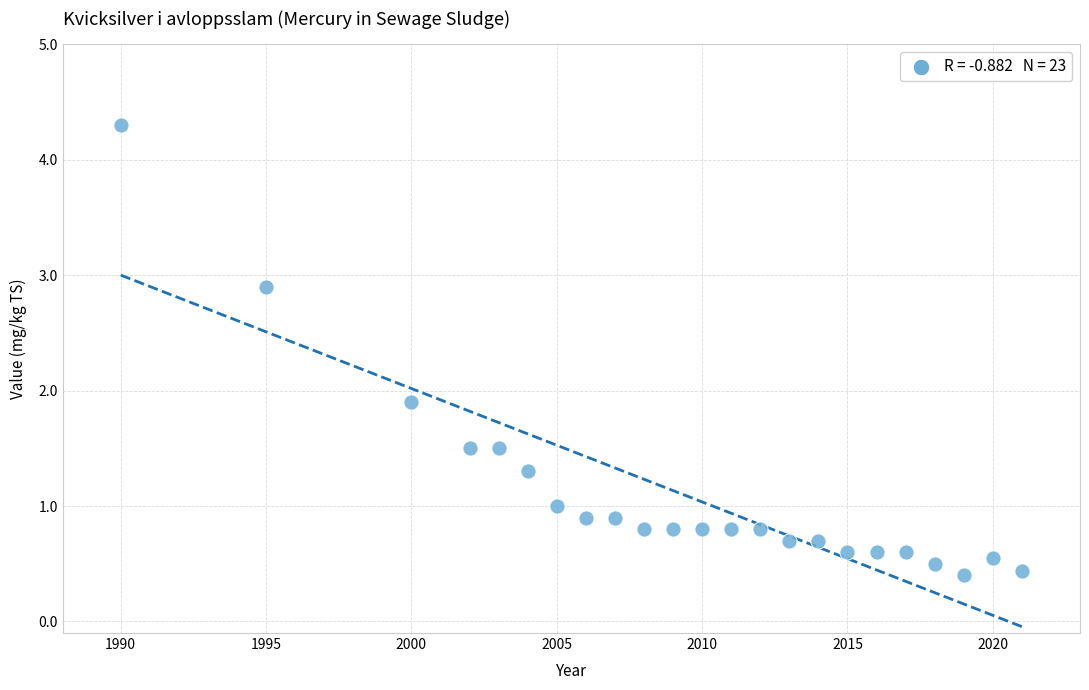

What is the range of X values (max minus min)?

31.0